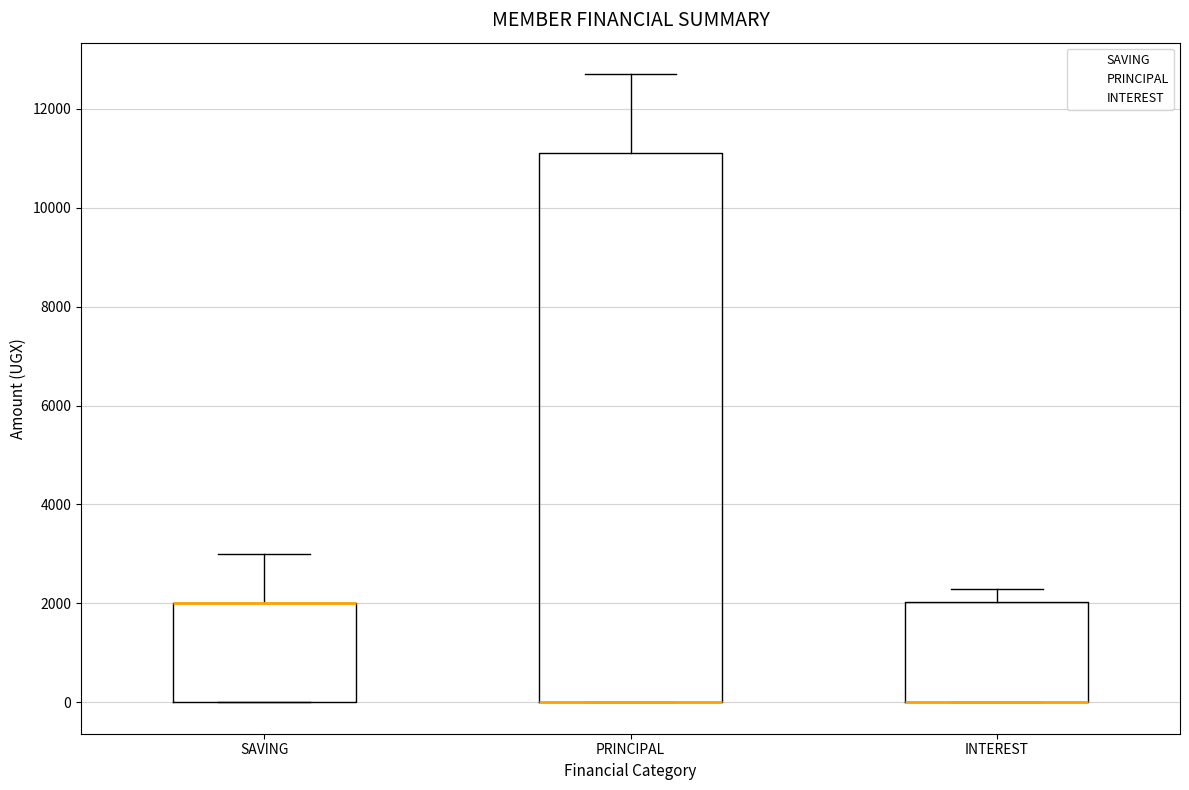

Where is the upper edge of the box for SAVING on the y-axis? The values are not printed on the chart, so give them approximately, as read against the axis.

2000